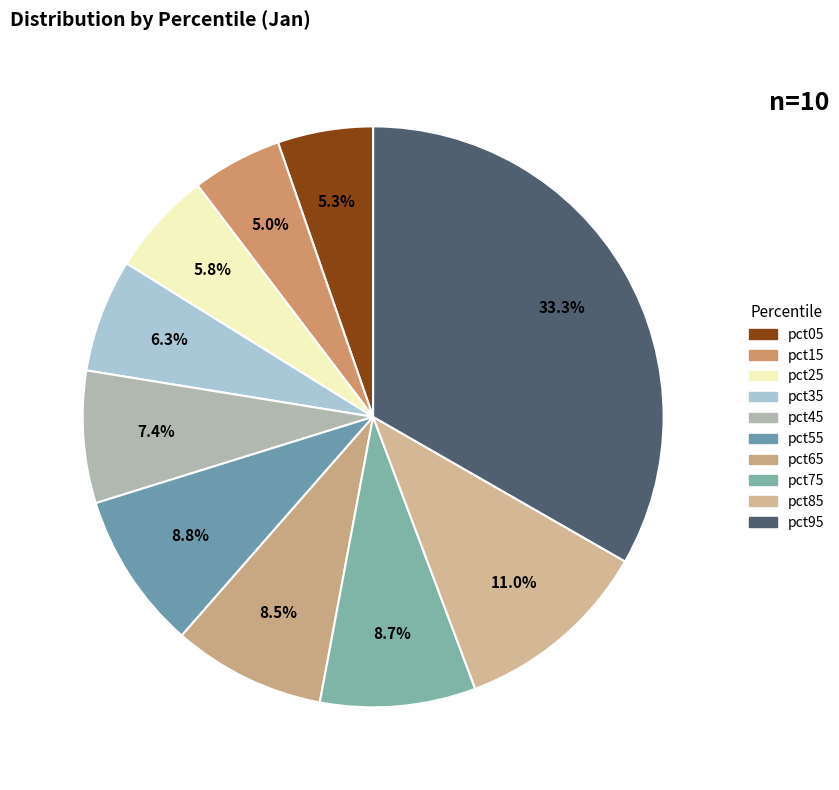

What percentage is the pct15 slice, to the nearest percent?

5%